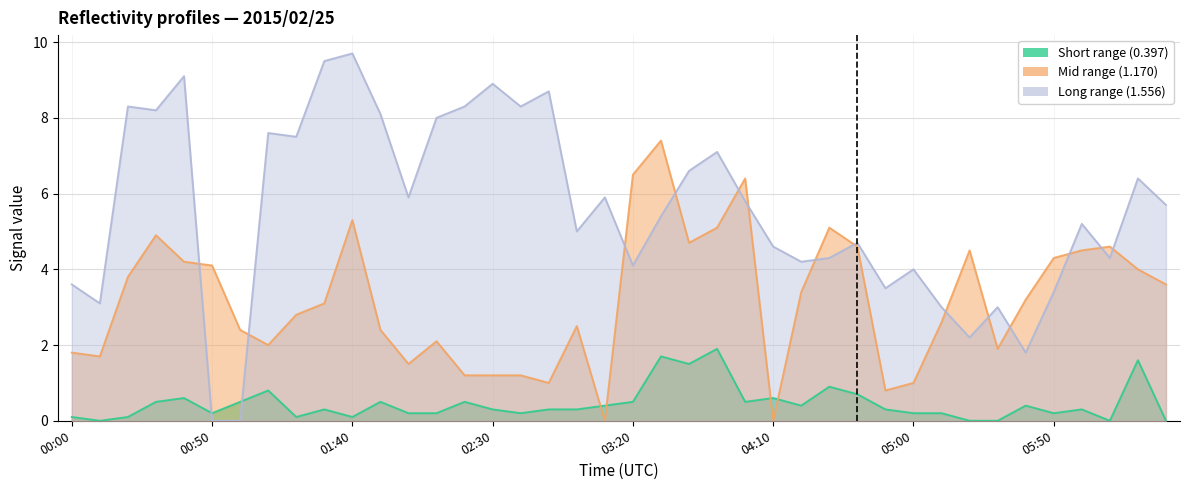

Rank the series by their maximum value, from highest to lowest.

Range (1.556 col), Range (1.170 col), Range (0.397 col)